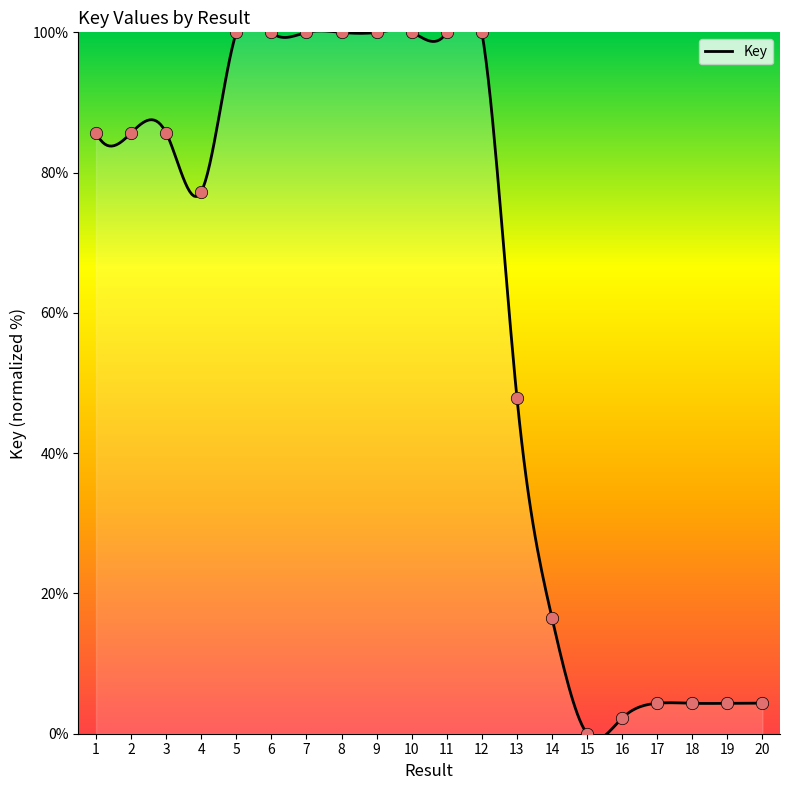

What is the ratio of the value at 4 to the value at 2?

0.9